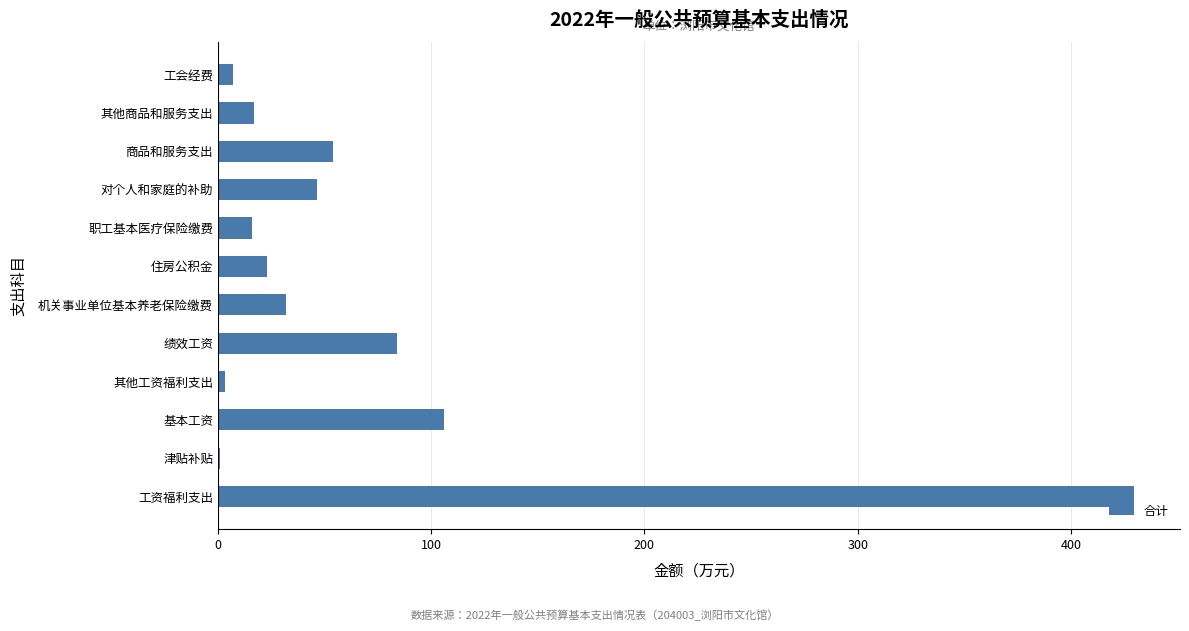

Approximately how many times larger is the value at 其他商品和服务支出 compared to 住房公积金?

0.7